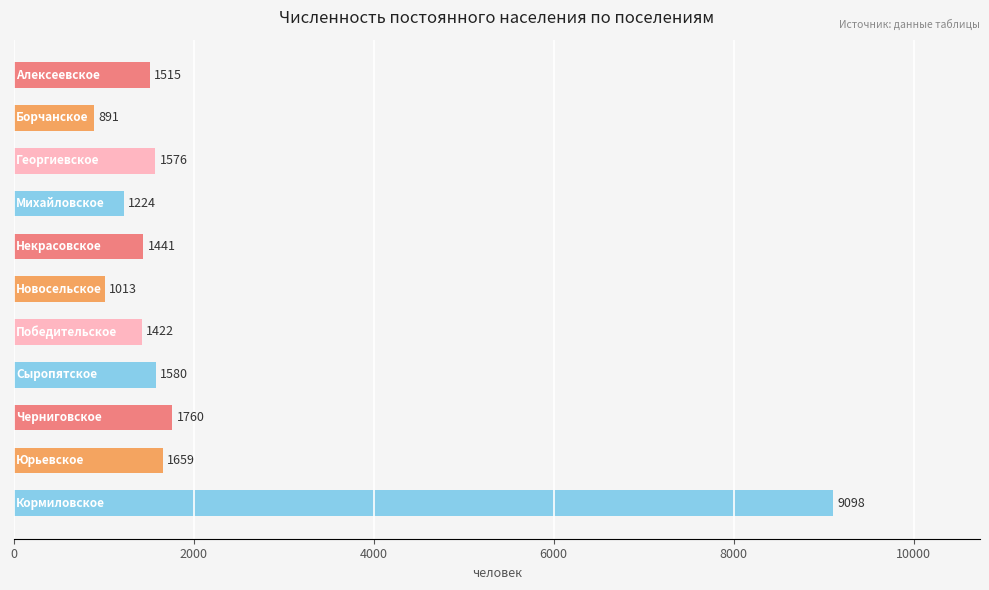

How many values are below 1515?

5